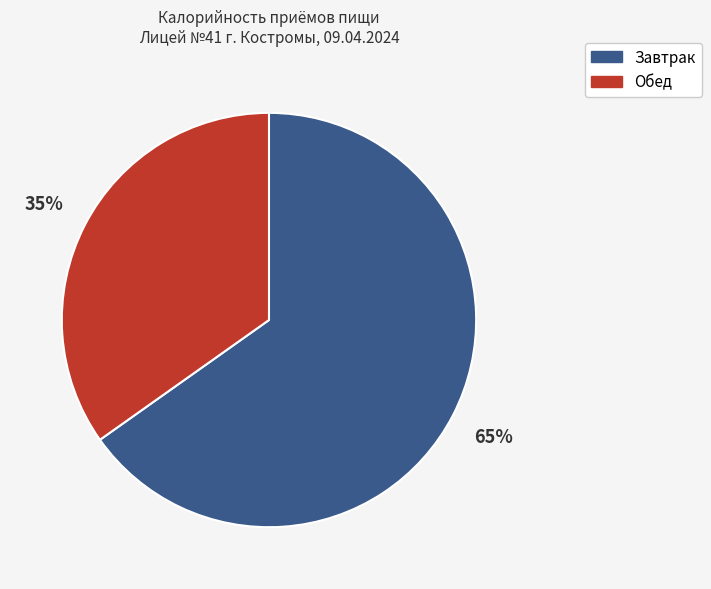

Is there any slice that represents more than half of the pie?

Yes